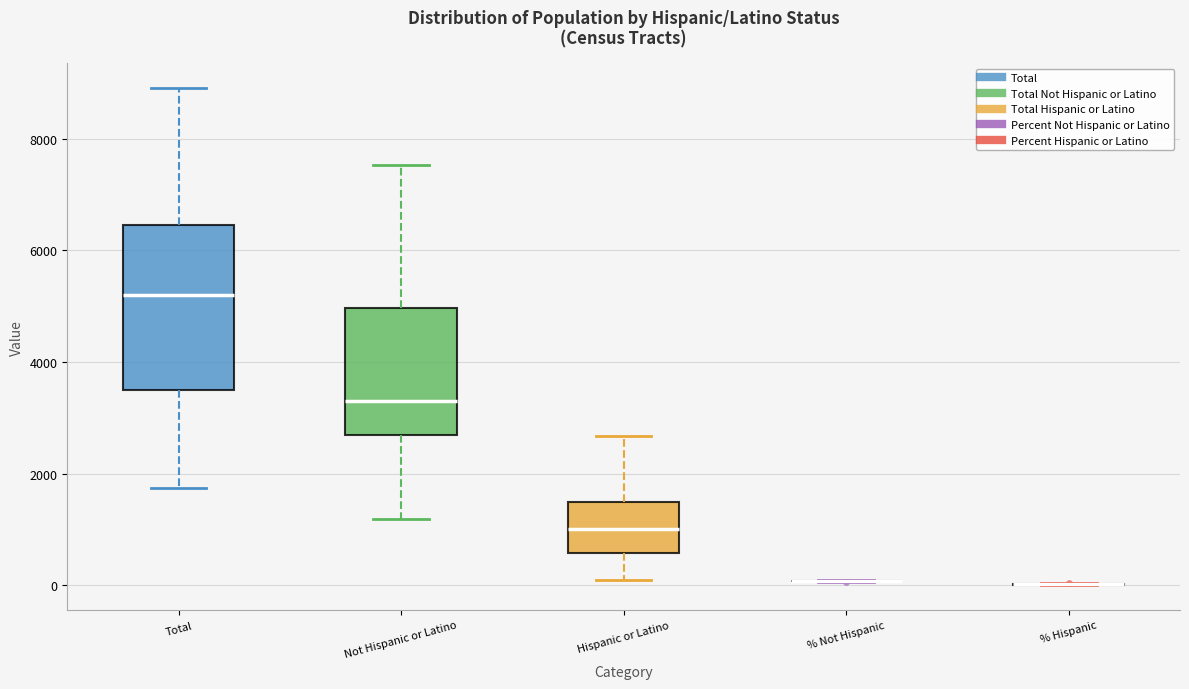

Comparing the boxes themselves (not the whiskers), which one is the tallest?

Total